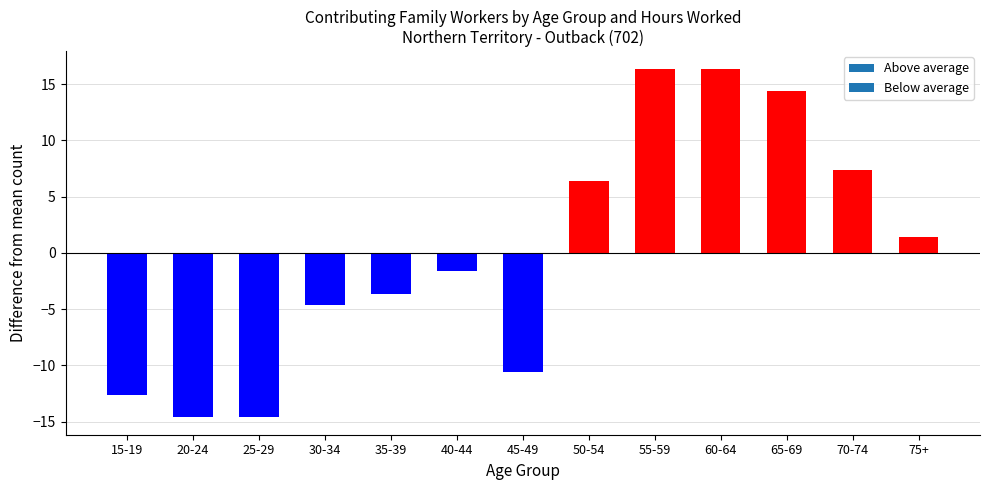

Which has a higher value, 40-44 or 45-49?

40-44